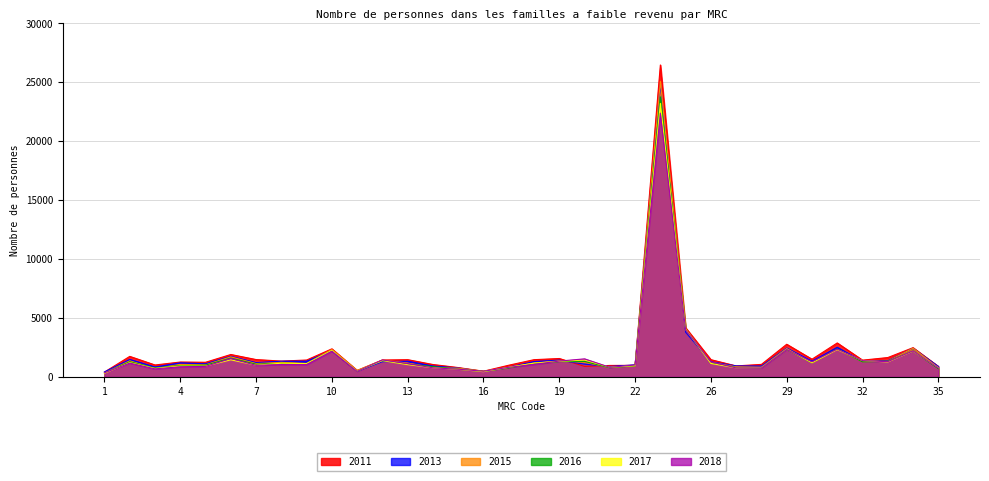

How many interior local valleys does the 2016 series have?

9